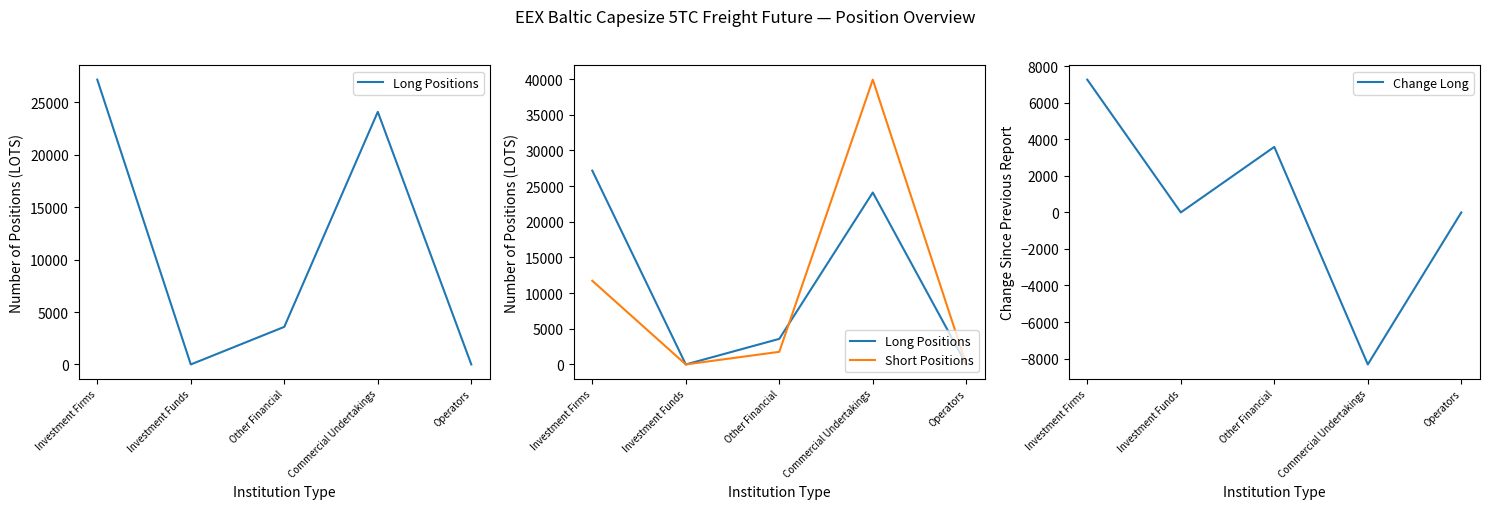

After their last crossing, which series has the higher values: Short Positions or Long Positions?

Short Positions